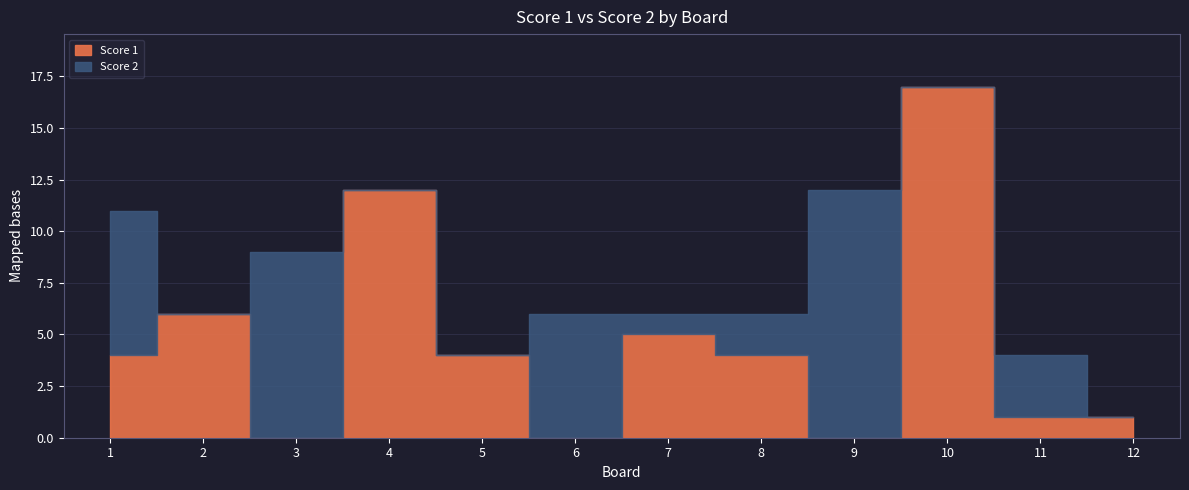

Between 2 and 9, which series saw the biggest shift?

Score 2